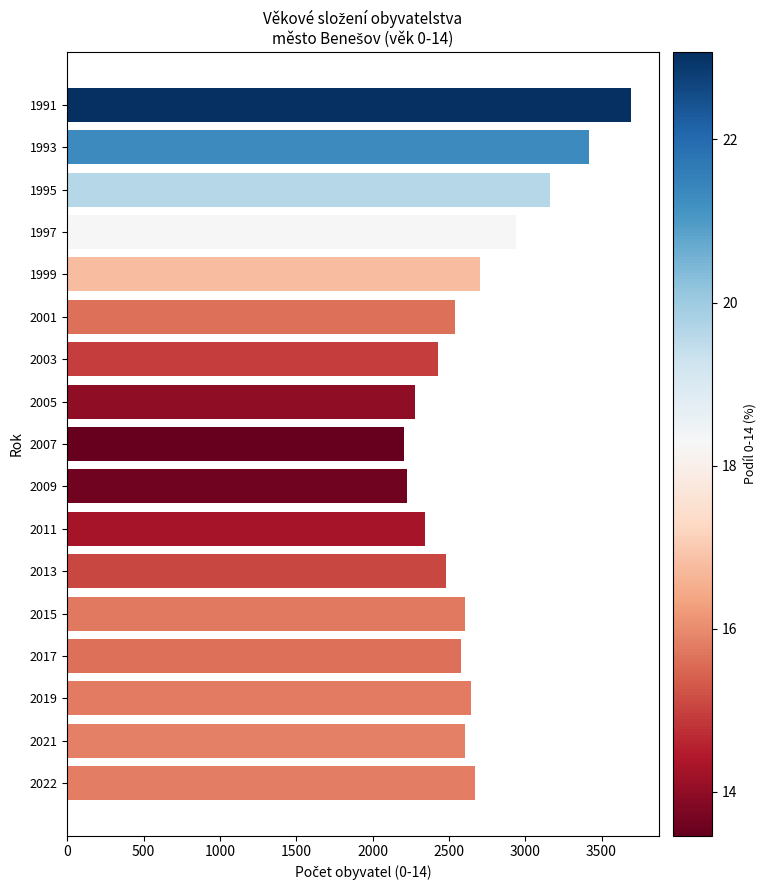

How many data points does each series have?

17